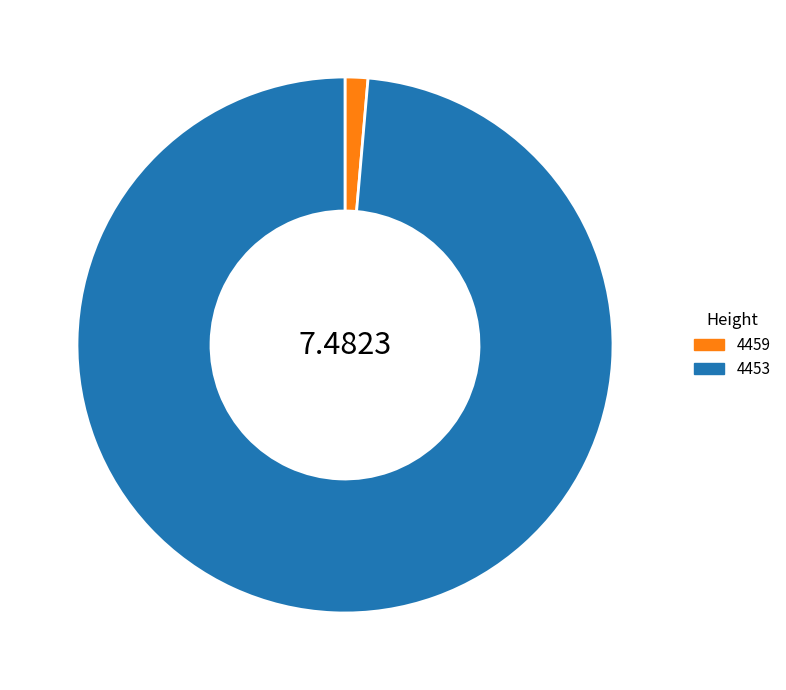

Is the sum of 4459 and 4453 greater than half?

Yes